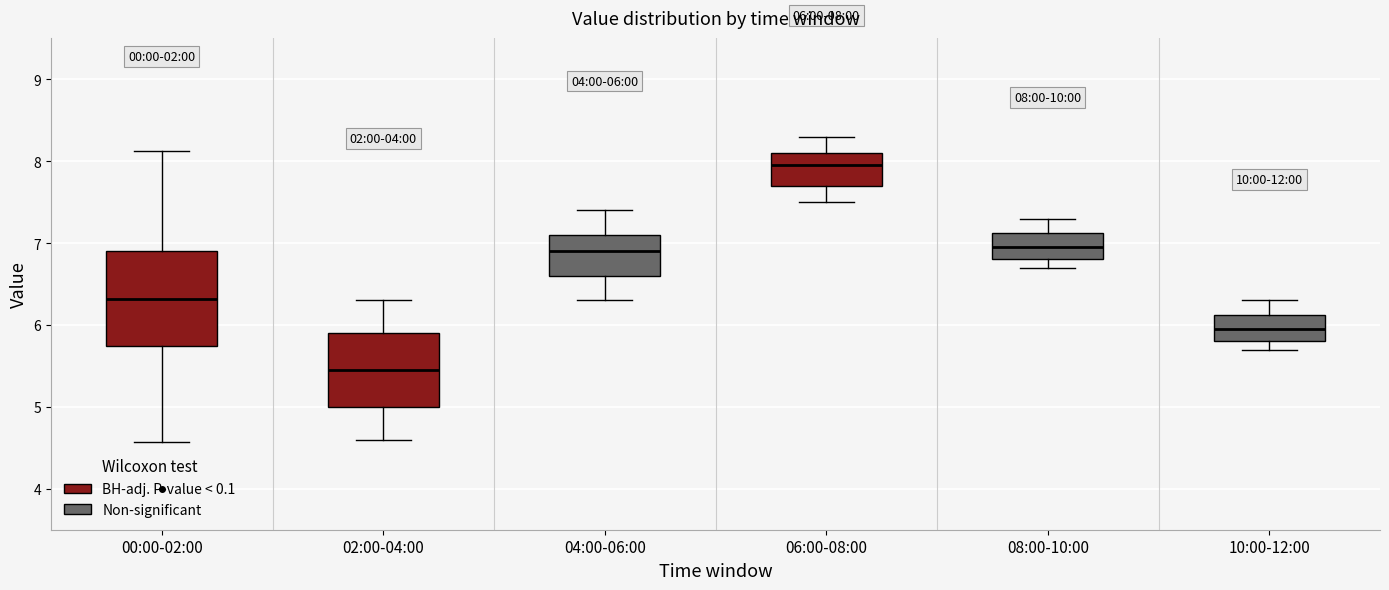

Which box is the tallest, from its lower edge to its upper edge?

00:00-02:00